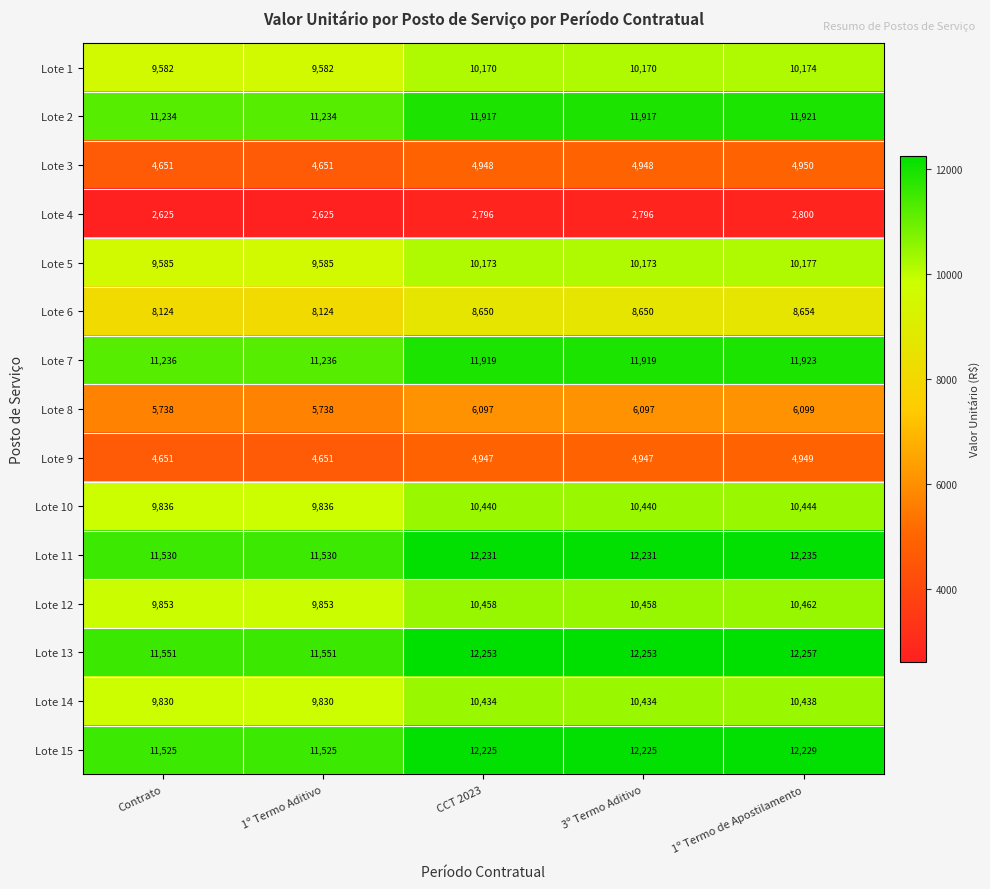

Read the Lote 12 value at 1º Termo de Apostilamento.

10462